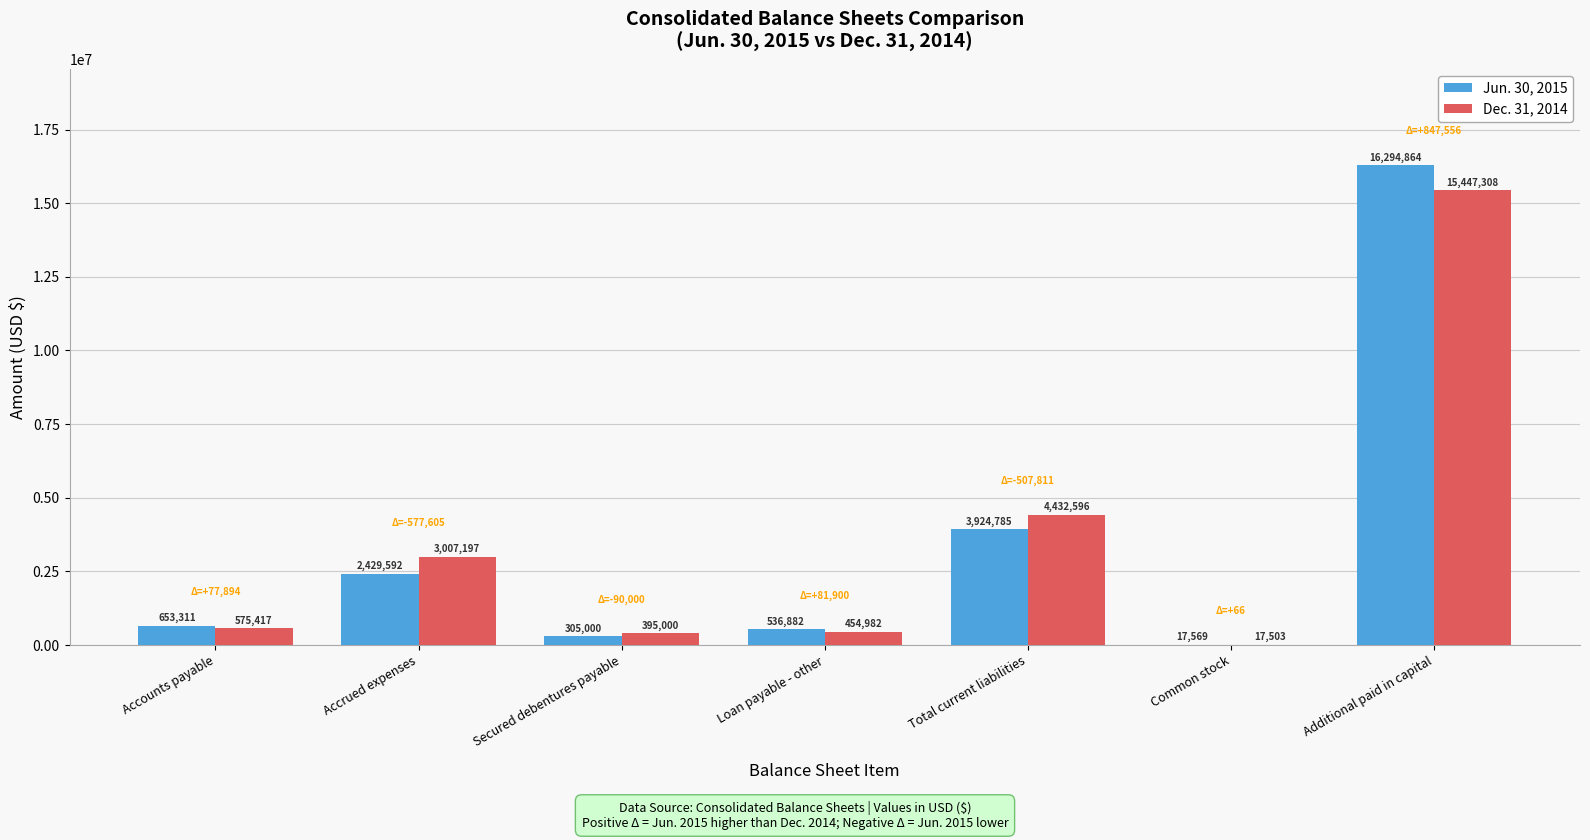

Where is Dec. 31, 2014 nearest to the value 7732405?

Total current liabilities